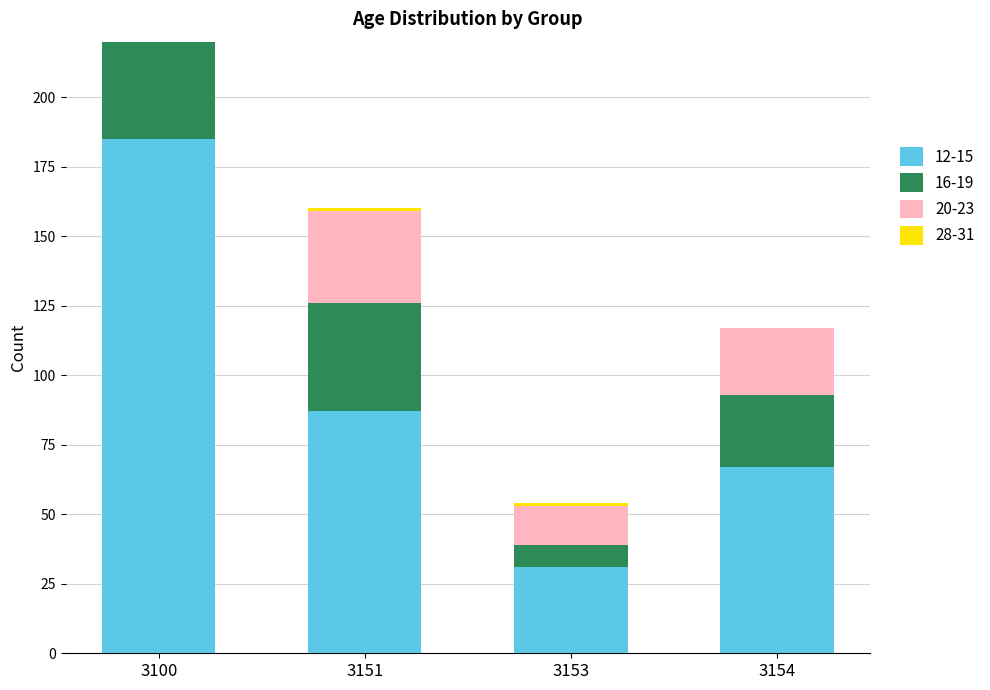

How many bars are there in total?

16